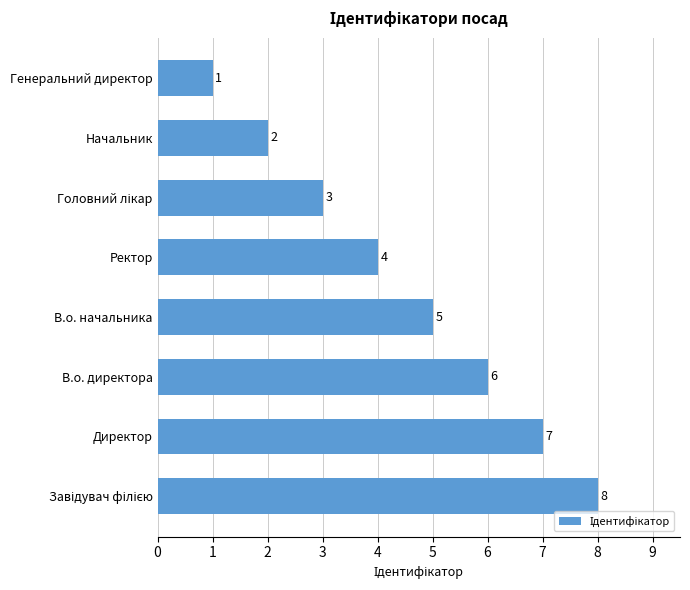

How many bars are there in total?

8